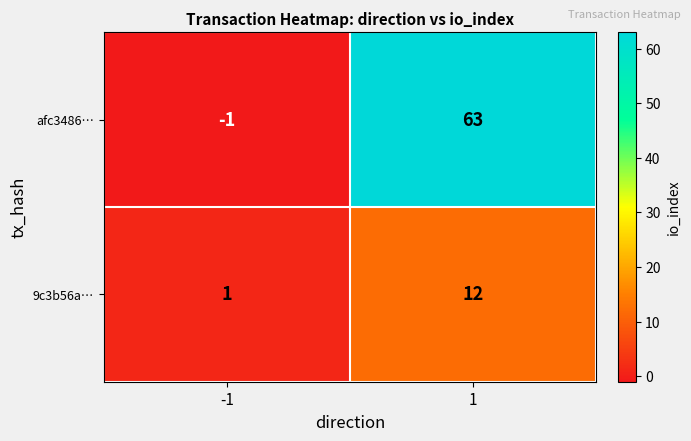

Is it true that 9c3b56a… equals 7 at 1?

False